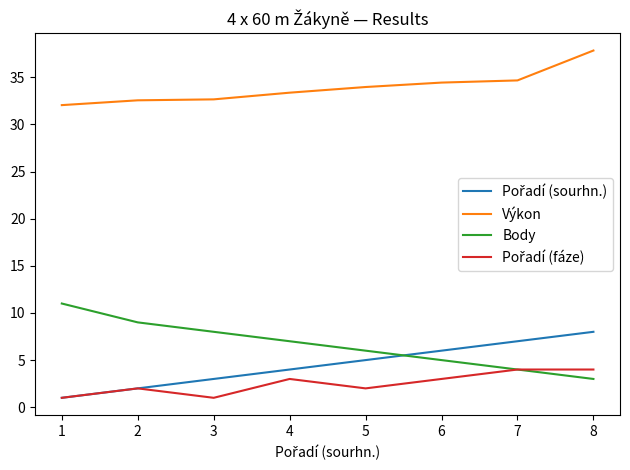

Is it true that Body equals 7.0 at 4?

True